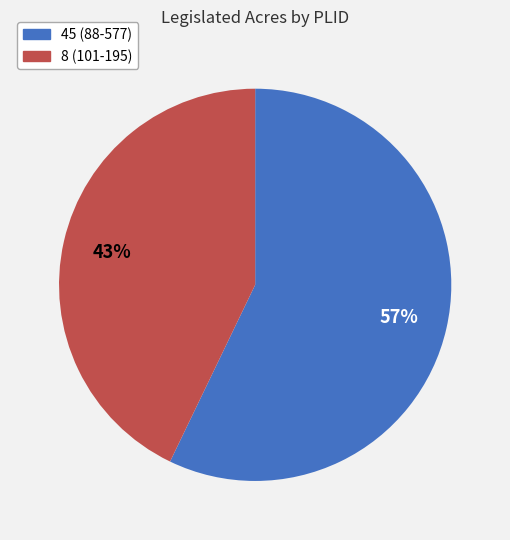

Rank the categories by value from highest to lowest.

45, 8